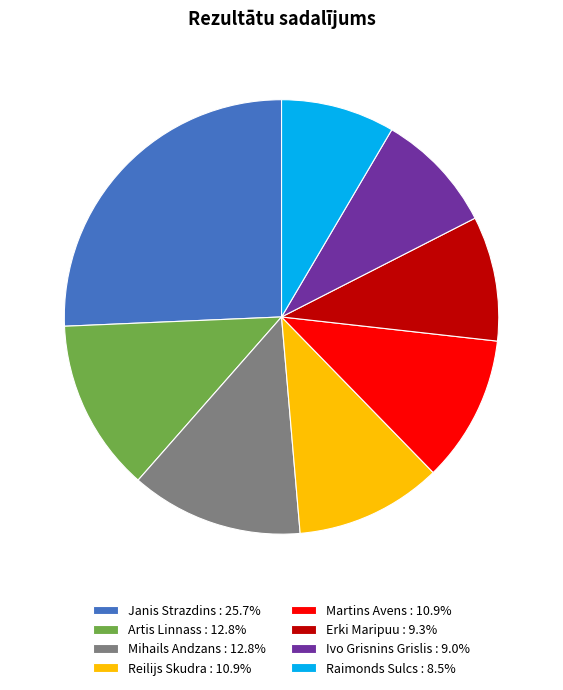

Do Martins Avens : 10.9% and Raimonds Sulcs : 8.5% together represent more than half of the pie?

No